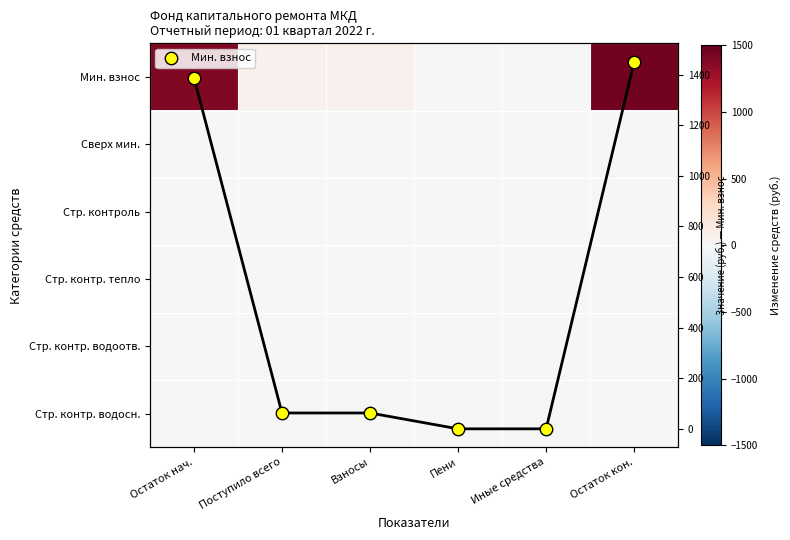

Where is Мин. взнос nearest to the value 725?

Поступило всего